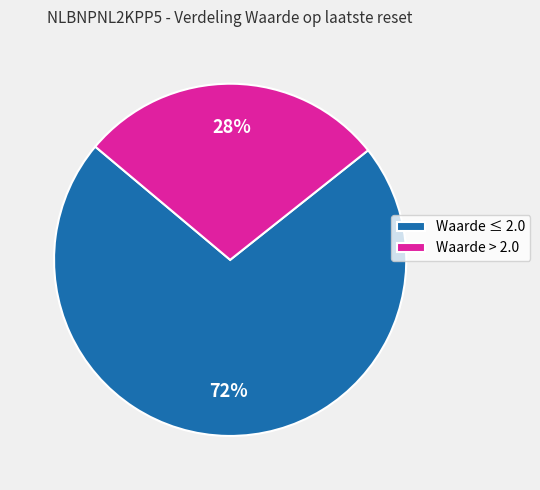

To the nearest percent, what percentage of the pie is Waarde ≤ 2.0?

72%